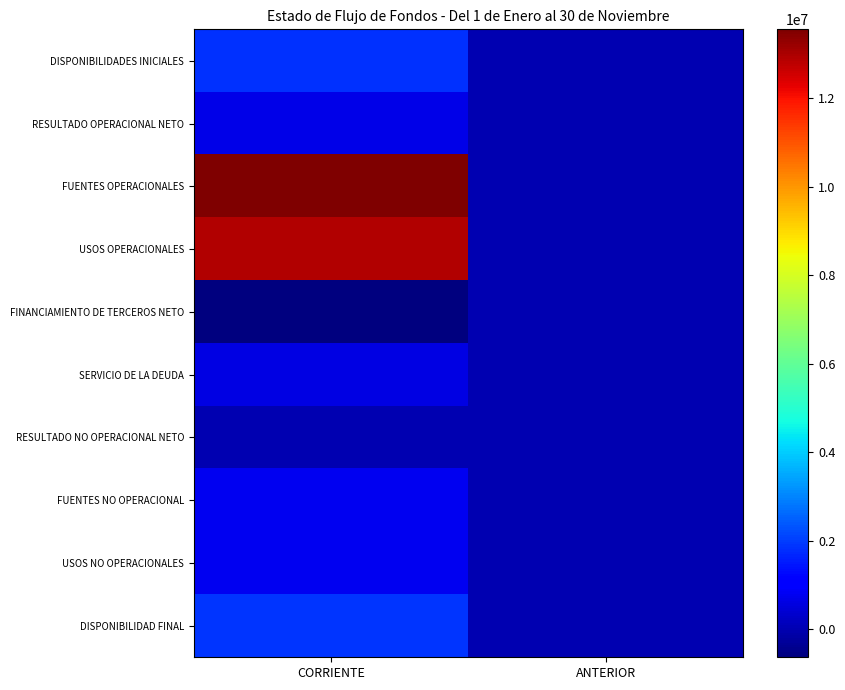

Count the number of data series in this chart.

10